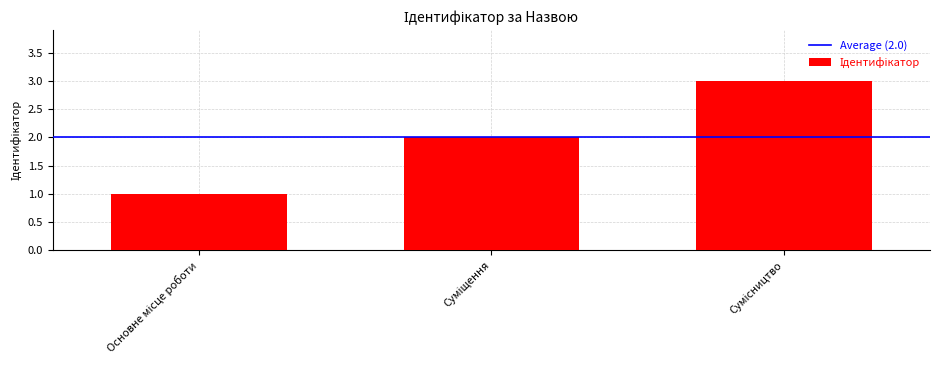

What is the maximum value shown in the chart?

3